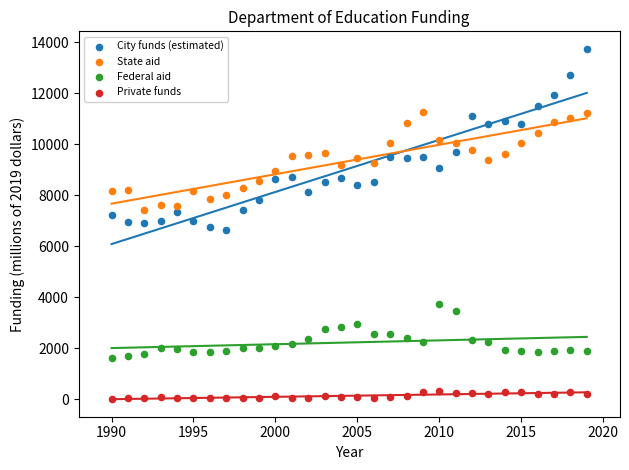

Across all data points, what is the range of X values (max minus min)?

29.0